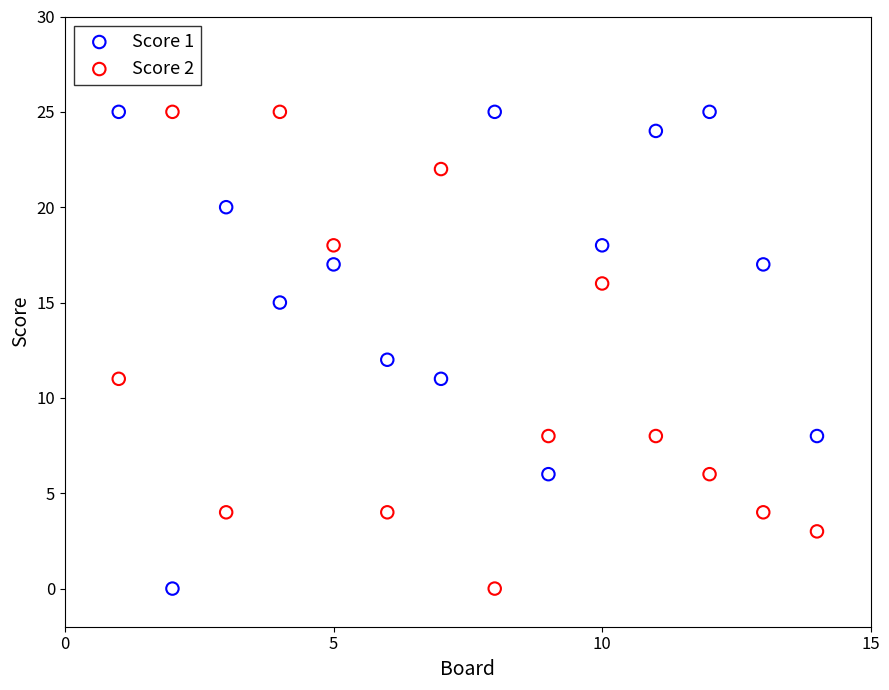

What is the X range (max minus min) for the scatter plot?

13